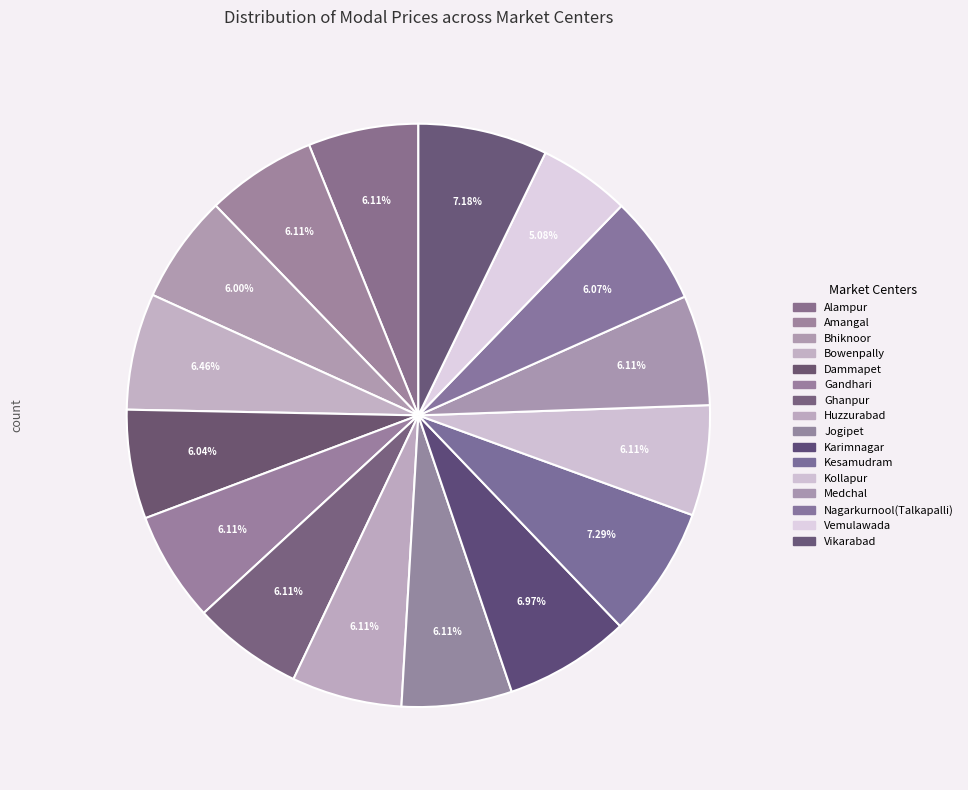

Which has a higher value, Medchal or Kollapur?

Medchal